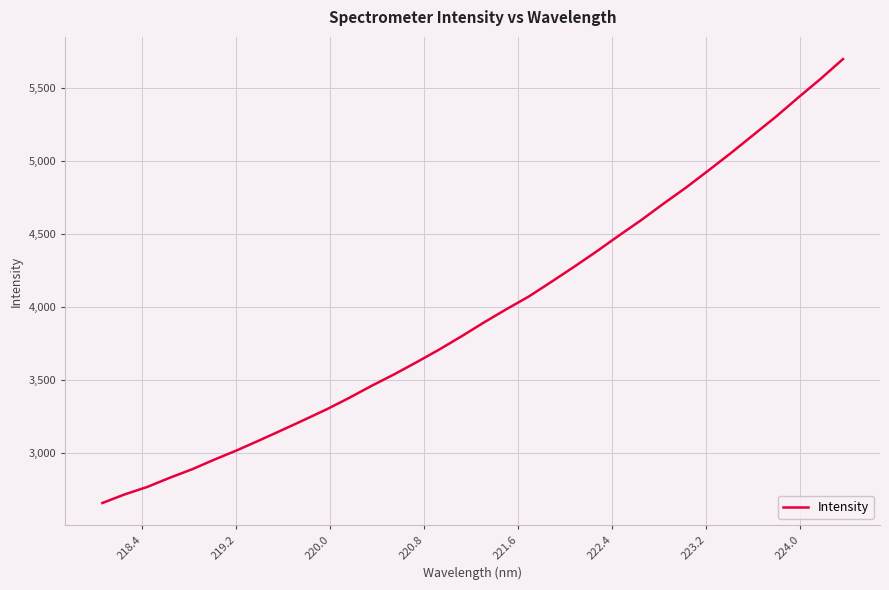

What is the minimum value shown in the chart?

2656.9